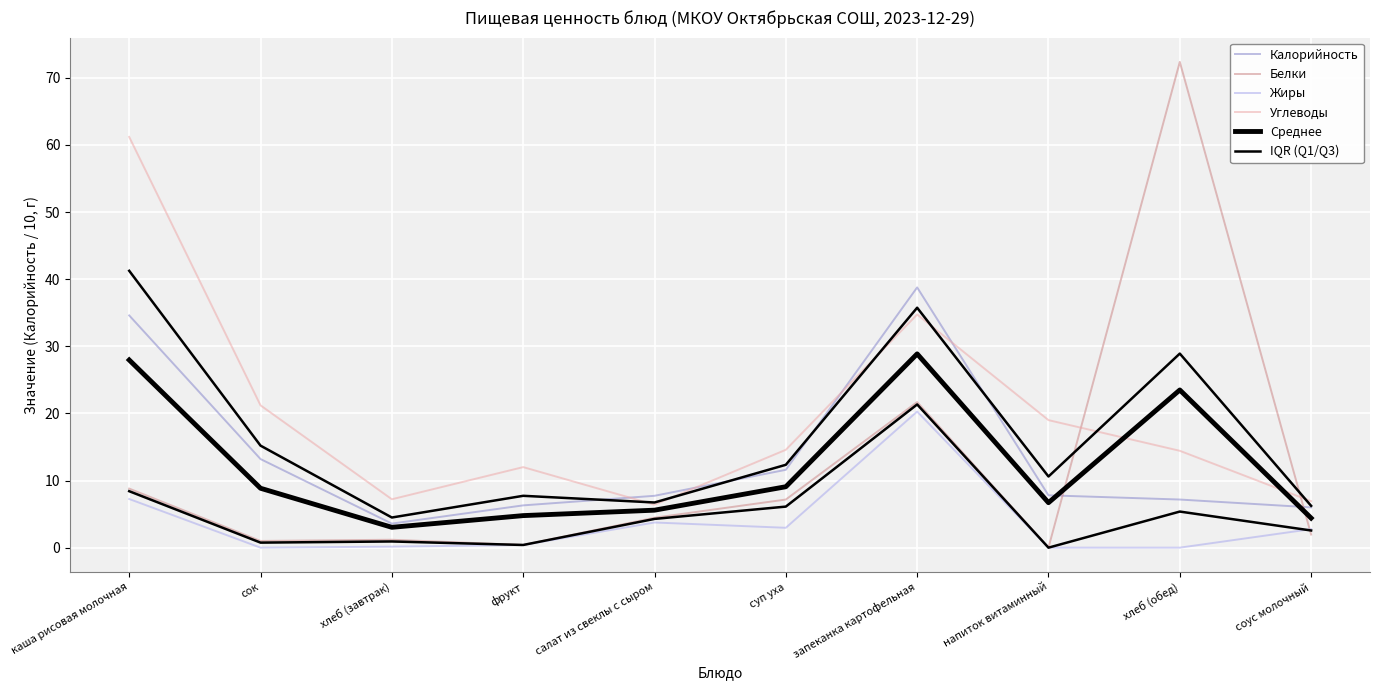

How many times do IQR (Q1/Q3) and Белки cross each other?

1